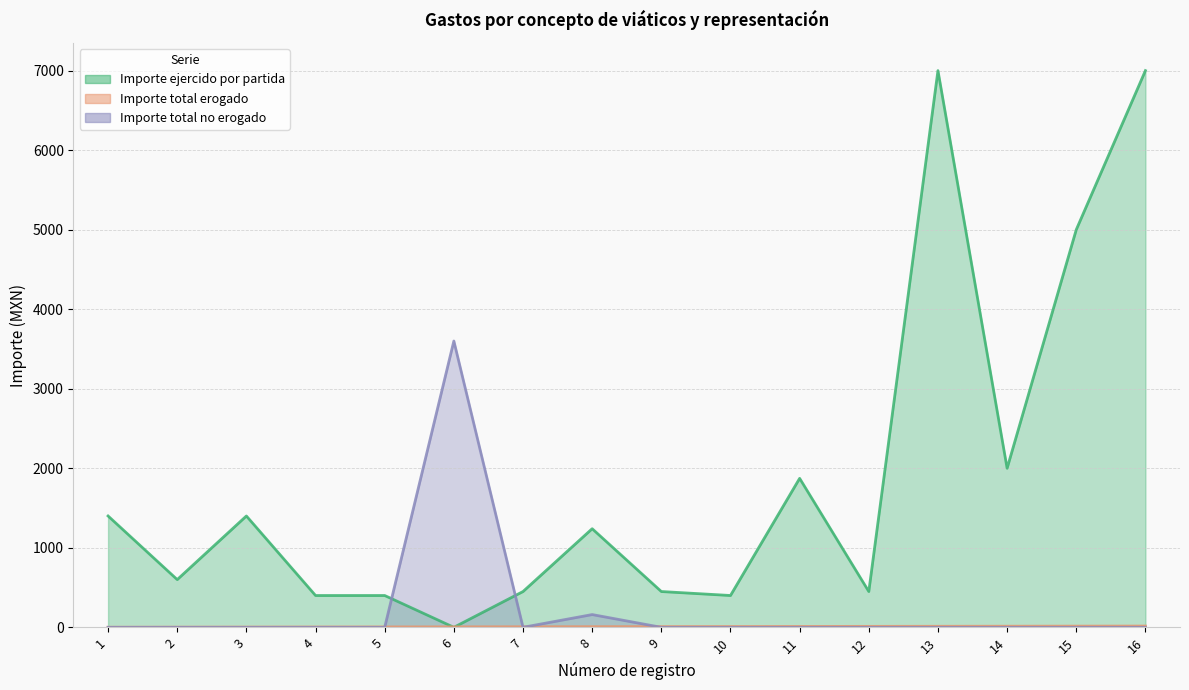

At which category is the sum across all series the highest?

16